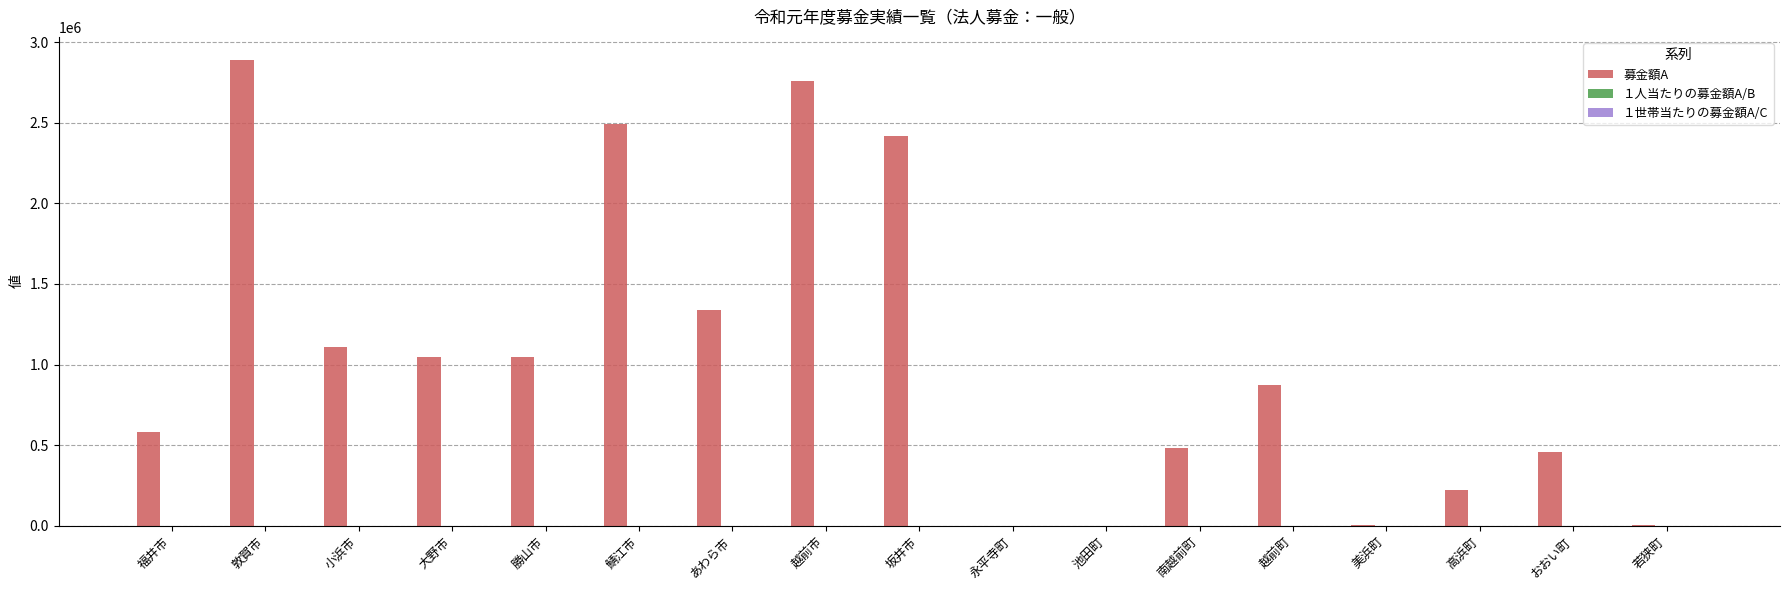

Which series changed the most between 南越前町 and 若狭町?

募金額A